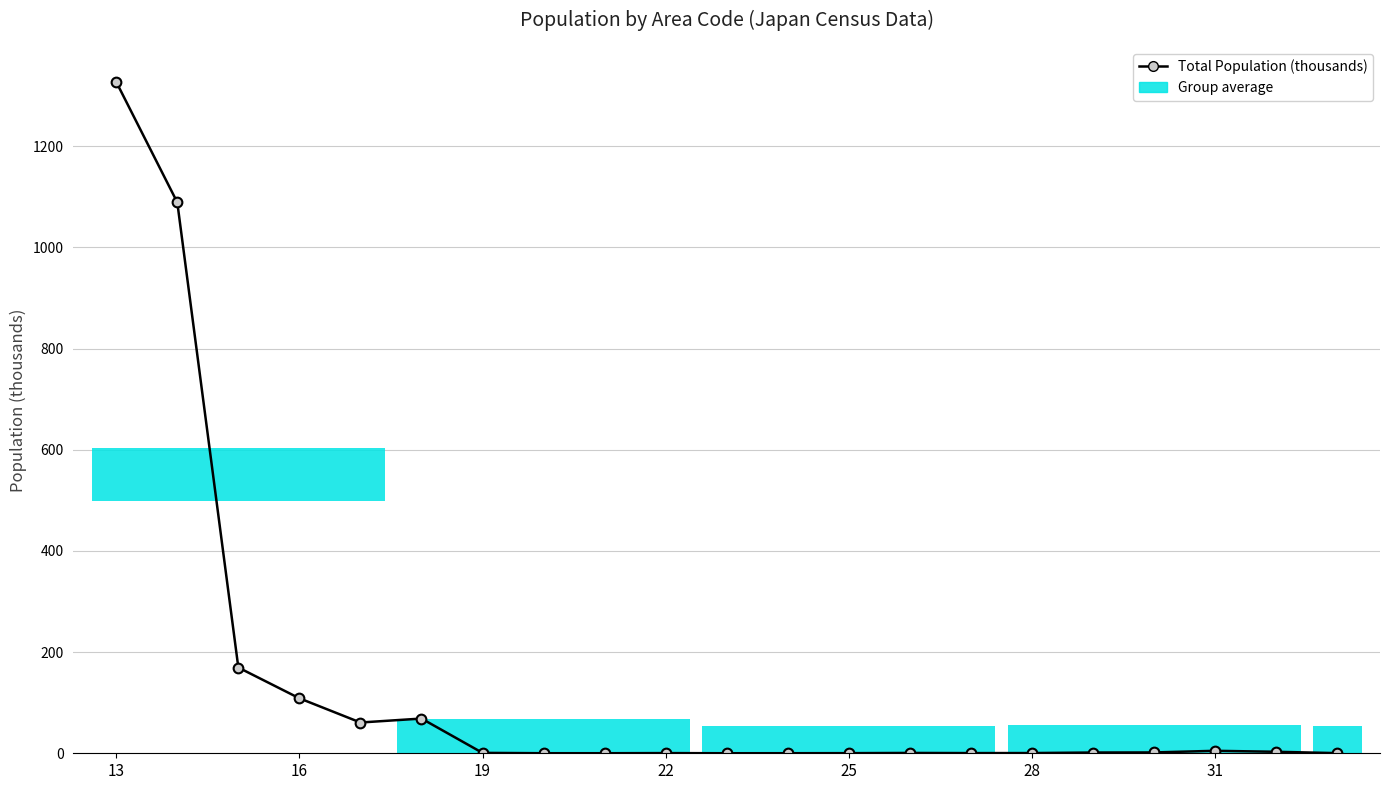

Reading right to left, transcribe all the data shown in this chart.

0.3	2.9	4.9	1.6	1.5	0.4	0.4	0.6	0.2	0.1	0.1	0.4	0.1	0.1	0.8	68.6	60.8	108.7	169.5	1088.9	1327.0